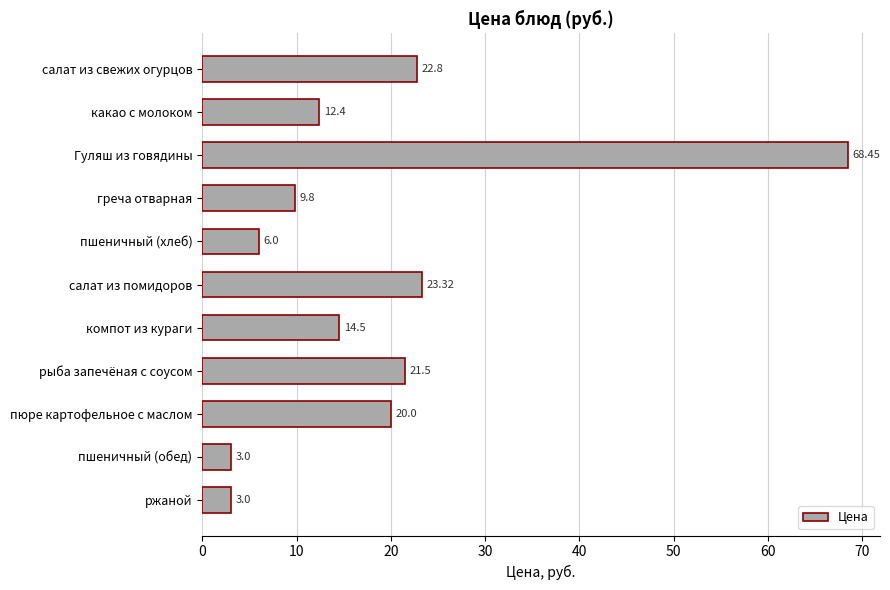

Approximately how many times larger is the value at какао с молоком compared to компот из кураги?

0.9